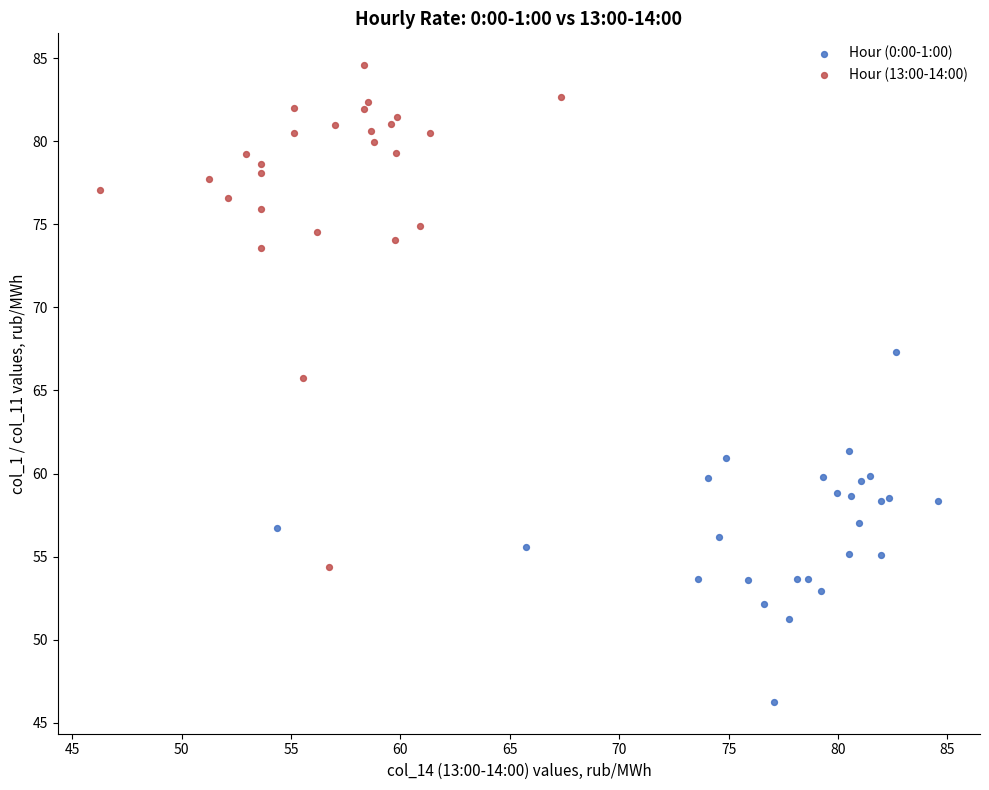

Which series has the widest spread of Y values?

Hour (13:00-14:00)